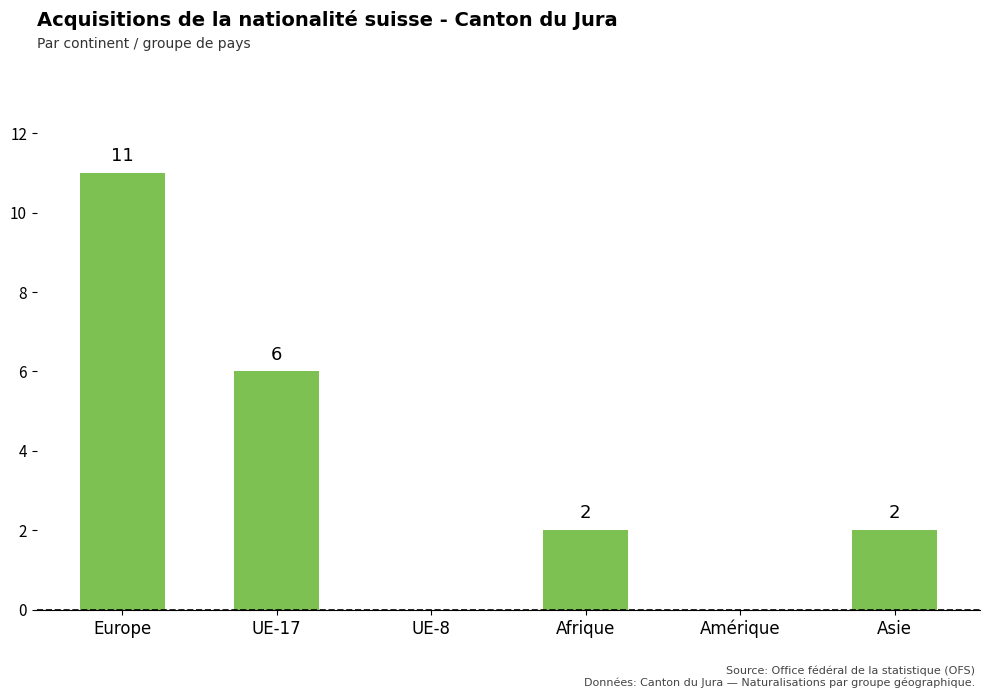

At which label does the data first exceed 2?

Europe